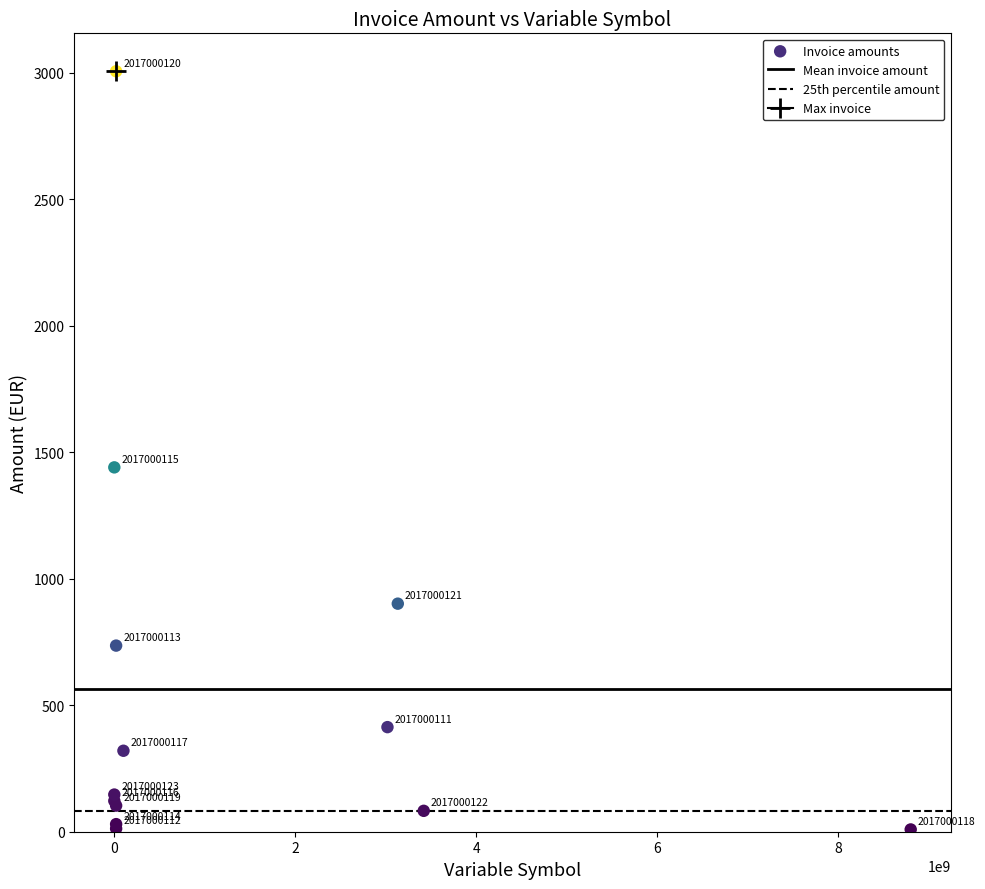

What Y value in the scatter plot is closest to 1507?

1440.0